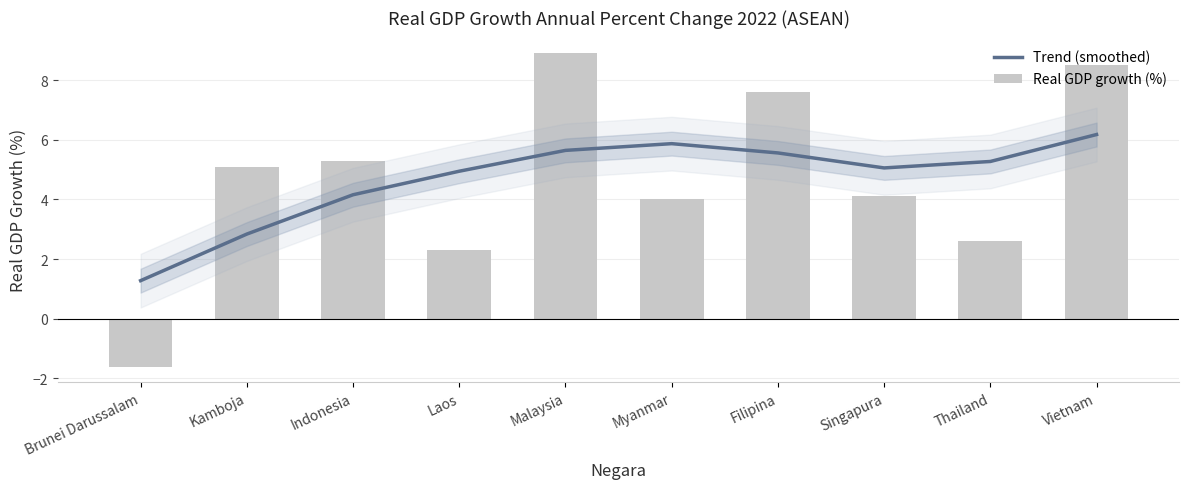

Reading right to left, extract all data points from this chart.

Trend (smoothed): 6.2	5.3	5.1	5.6	5.9	5.6	4.9	4.2	2.8	1.3
Real GDP growth (%): 8.5	2.6	4.1	7.6	4.0	8.9	2.3	5.3	5.1	-1.6